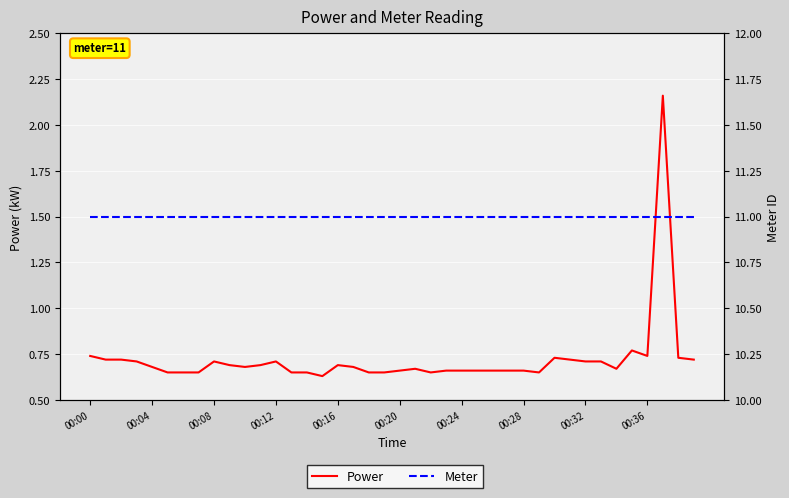

What is the average value of the Meter series?

11.0